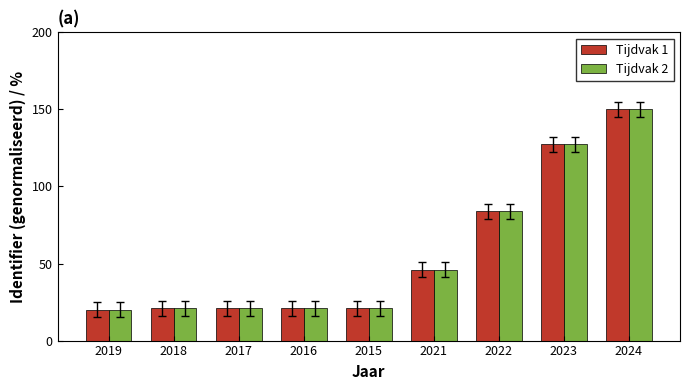

The Tijdvak 1 series shows 257.9 at 2024. True or false?

False